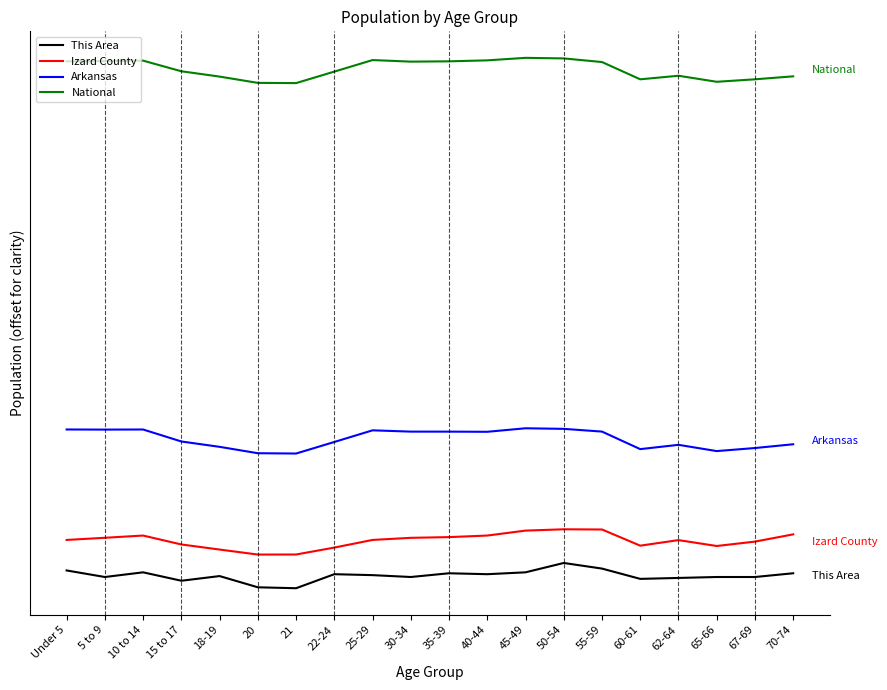

Is it true that This Area equals 444444.4 at 15 to 17?

True